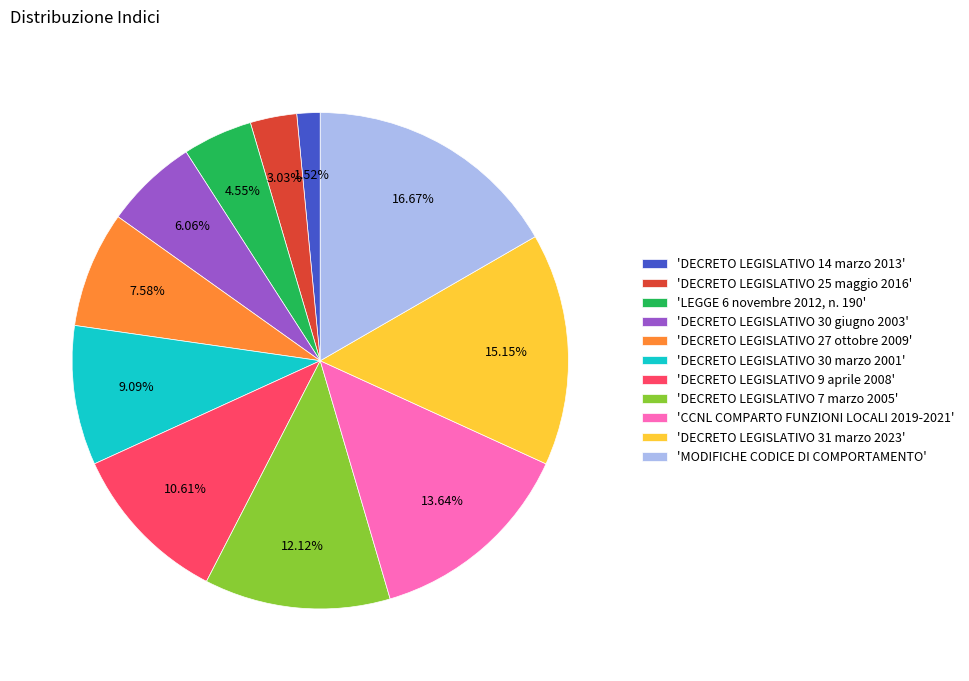

Is the sum of 'DECRETO LEGISLATIVO 30 giugno 2003' and 'DECRETO LEGISLATIVO 31 marzo 2023' greater than half?

No